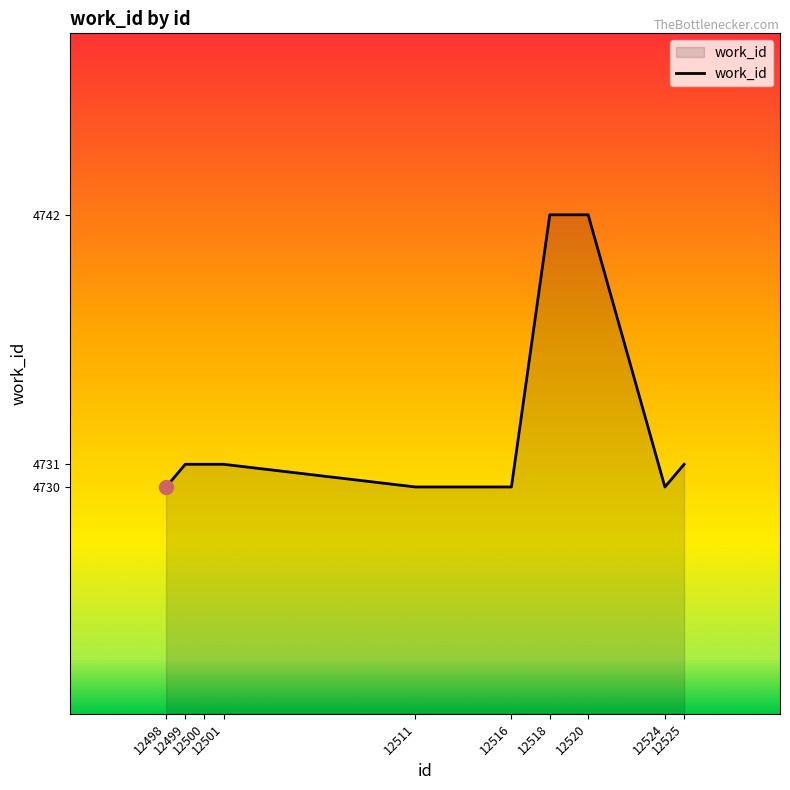

How many lines are shown in the chart?

1